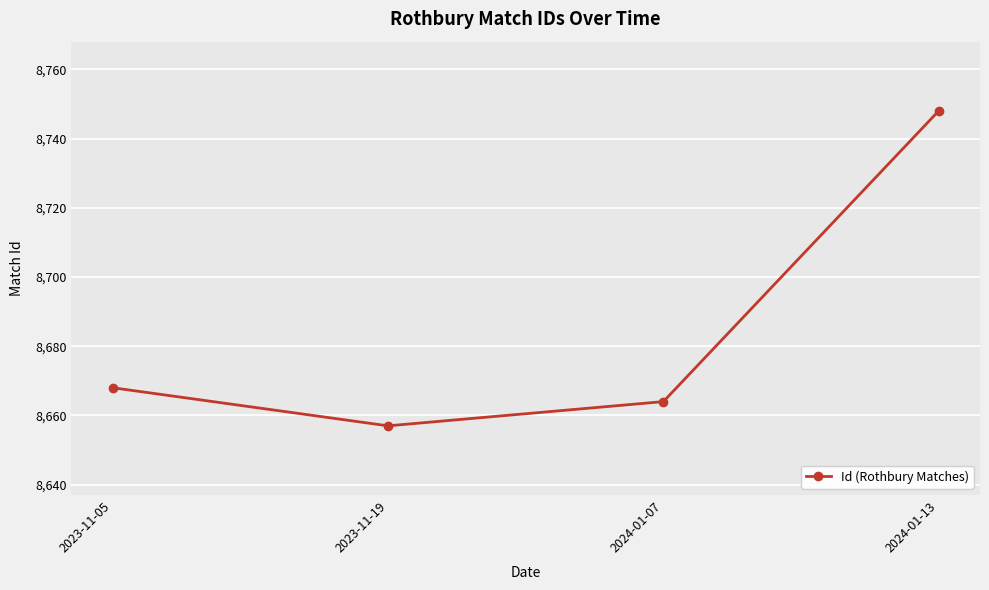

What is the difference between the values at 2024-01-07 and 2024-01-13?

84